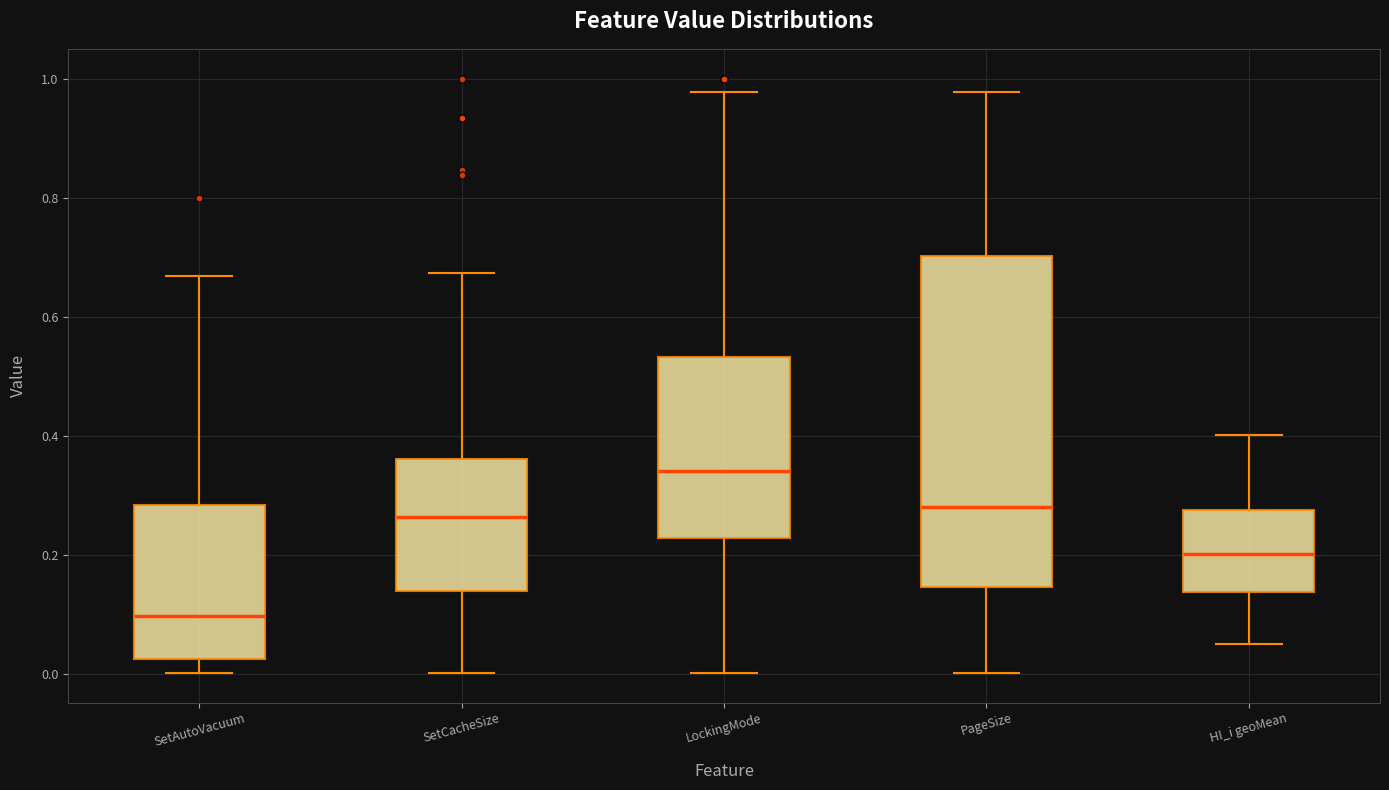

Reading left to right, read every box against the y-axis: the position of its median line, the range the box covers, and the ends of its whiskers. The values are not printed on the chart, so give them approximately, as read against the axis.

SetAutoVacuum: median 0.10, box 0.02 to 0.28, whiskers 0.00 to 0.66
SetCacheSize: median 0.26, box 0.14 to 0.36, whiskers 0.00 to 0.68
LockingMode: median 0.34, box 0.22 to 0.54, whiskers 0.00 to 0.98
PageSize: median 0.28, box 0.14 to 0.70, whiskers 0.00 to 0.98
HI_i geoMean: median 0.20, box 0.14 to 0.28, whiskers 0.04 to 0.40